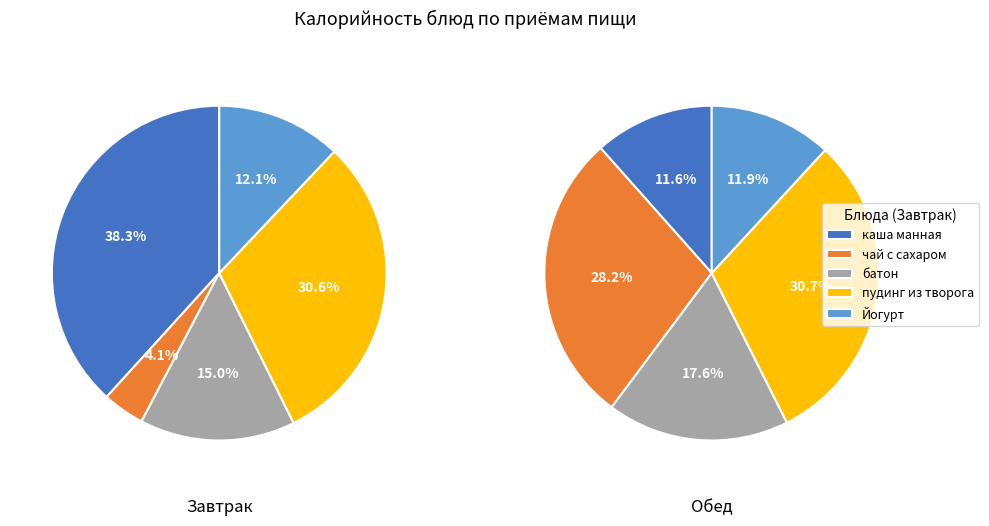

Is it true that 1 is 47% of the pie?

False